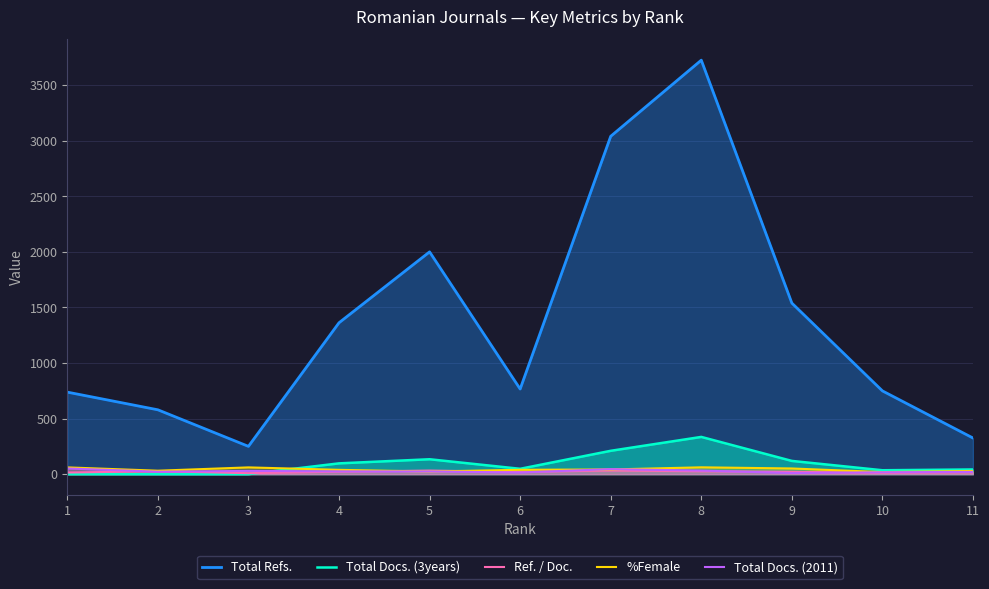

List the series in order of their peak value, highest first.

Total Refs., Total Docs. (3years), %Female, Total Docs. (2011), Ref. / Doc.